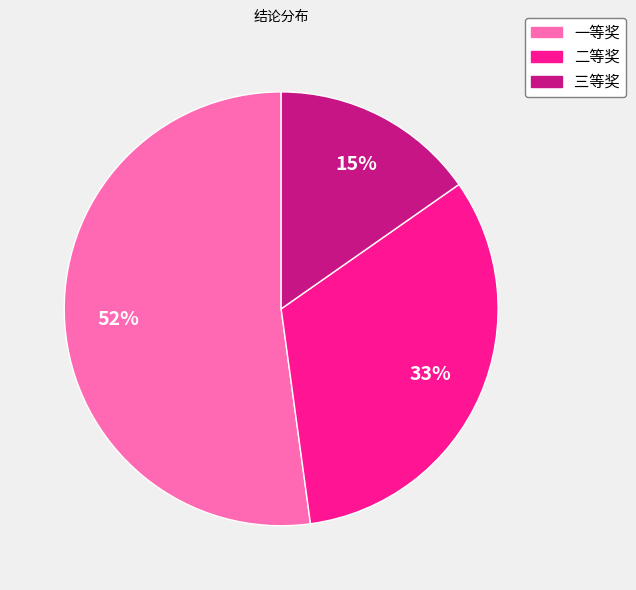

Is it true that 二等奖 is 38% of the pie?

False